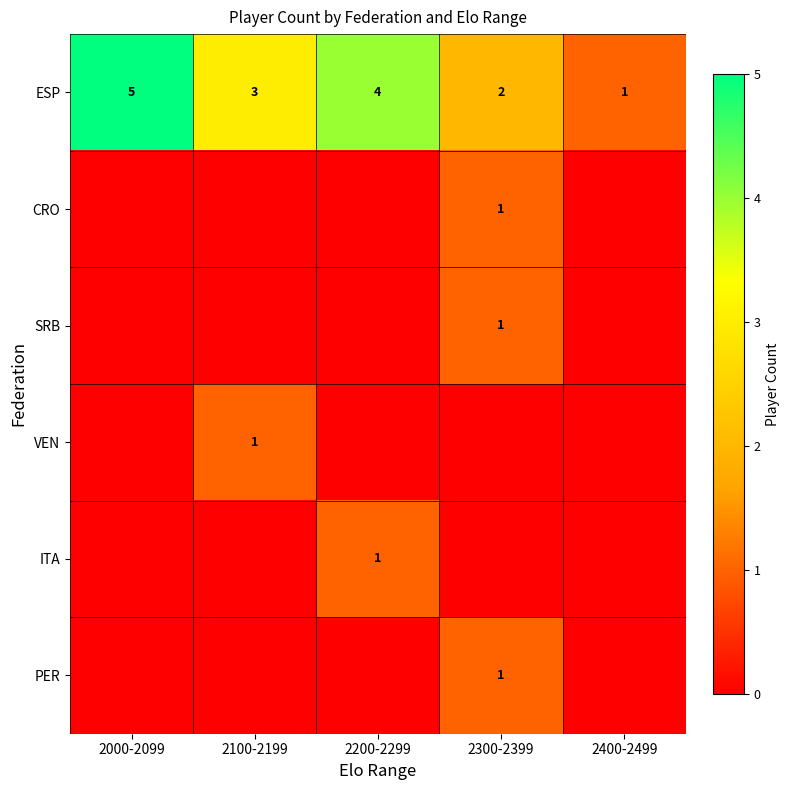

Which has a higher value, 2200-2299 or 2100-2199?

2200-2299